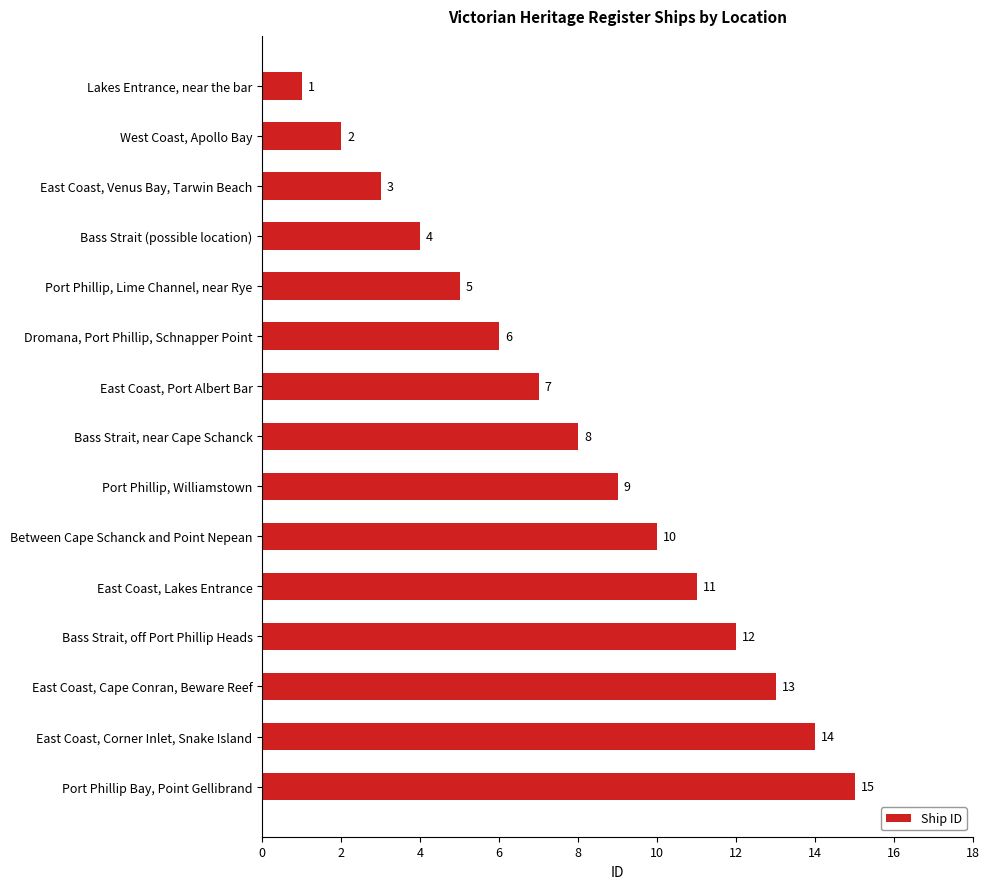

Rank the categories by value from highest to lowest.

Port Phillip Bay, Point Gellibrand, East Coast, Corner Inlet, Snake Island, East Coast, Cape Conran, Beware Reef, Bass Strait, off Port Phillip Heads, East Coast, Lakes Entrance, Between Cape Schanck and Point Nepean, Port Phillip, Williamstown, Bass Strait, near Cape Schanck, East Coast, Port Albert Bar, Dromana, Port Phillip, Schnapper Point, Port Phillip, Lime Channel, near Rye, Bass Strait (possible location), East Coast, Venus Bay, Tarwin Beach, West Coast, Apollo Bay, Lakes Entrance, near the bar